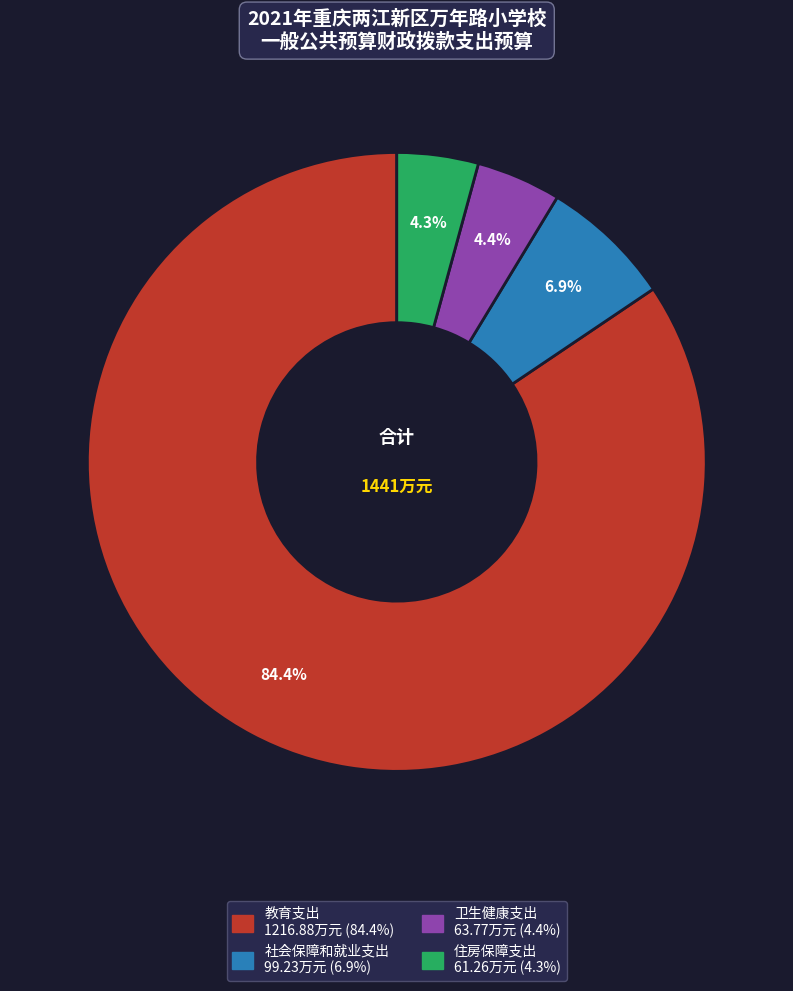

Is it true that 卫生健康支出 is 14% of the pie?

False